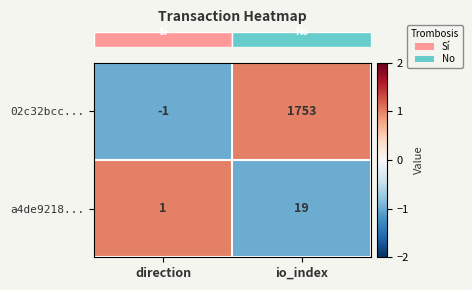

Which series has the largest range (max minus min)?

02c32bcc...